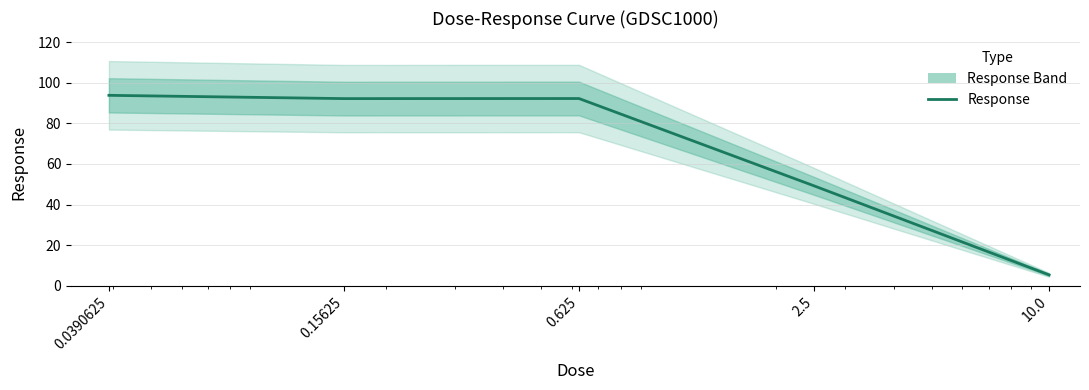

Approximately how many times larger is the value at 10.0 compared to 0.625?

0.1